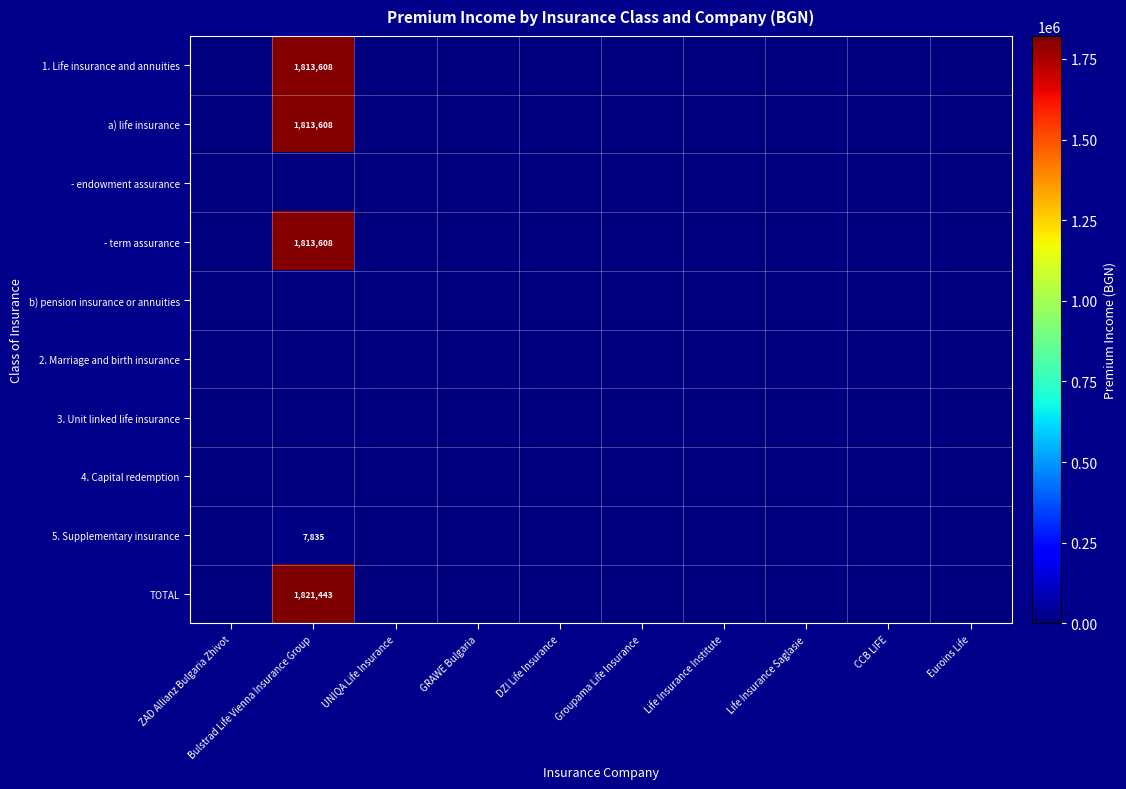

Between UNIQA Life Insurance and ZAD Allianz Bulgaria Zhivot, which is larger?

UNIQA Life Insurance